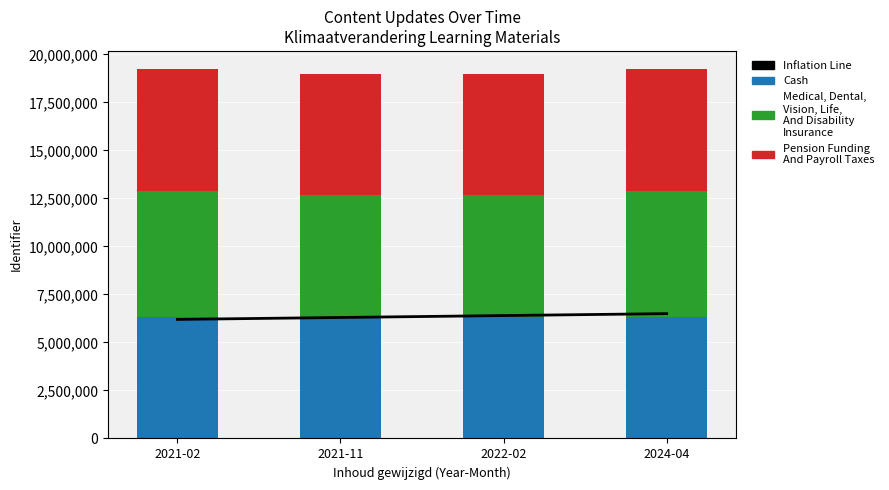

True or false: Medical, Dental, Vision, Life, And Disability Insurance has a value of 6562133 at 2024-04.

True